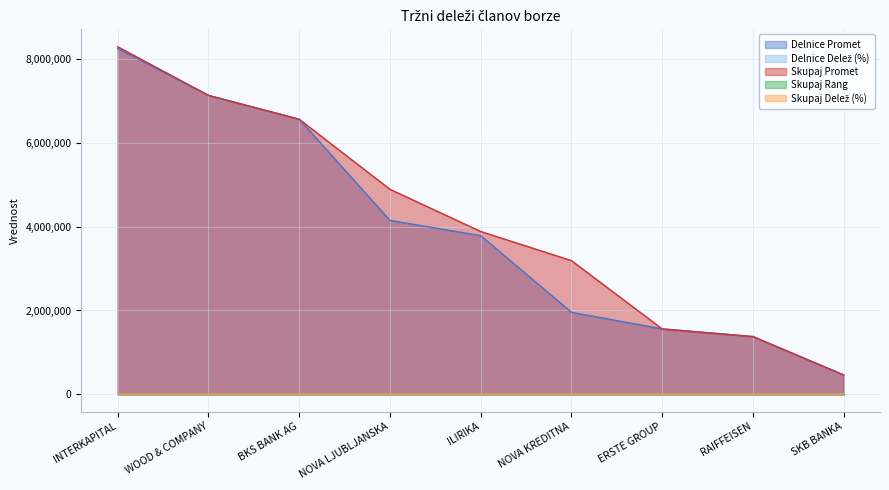

True or false: Skupaj Delež (%) has more than 1 points higher than both neighbors.

False